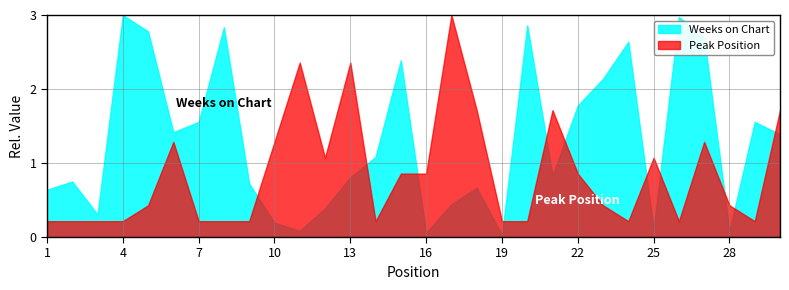

True or false: Weeks on Chart has a value of 2.1 at 23.

True